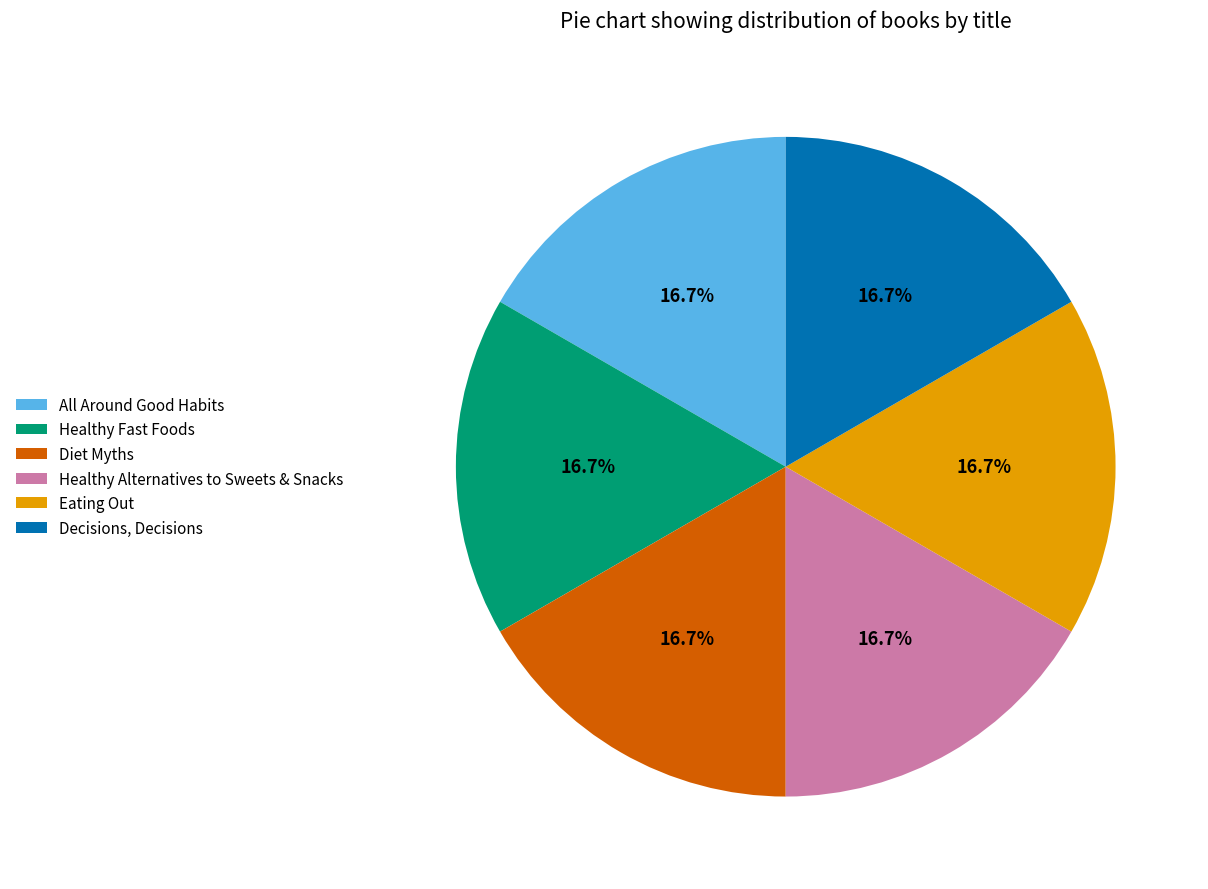

Does Healthy Alternatives to Sweets & Snacks represent more than half of the total?

No